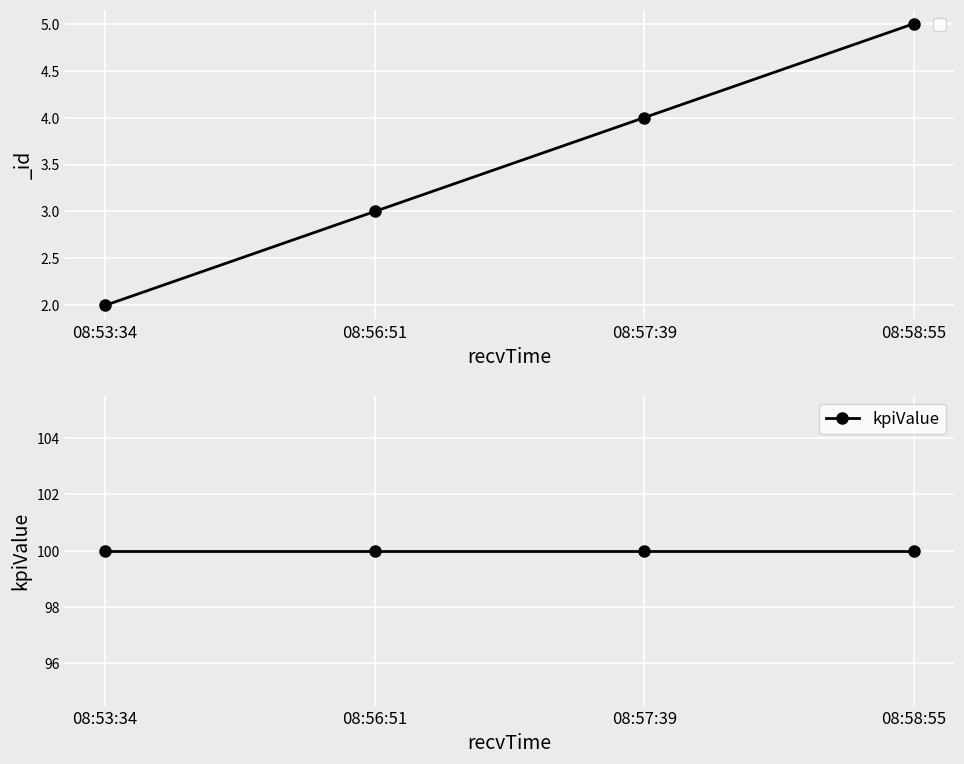

What is the change in value from 08:53:34 to 08:56:51?

+1